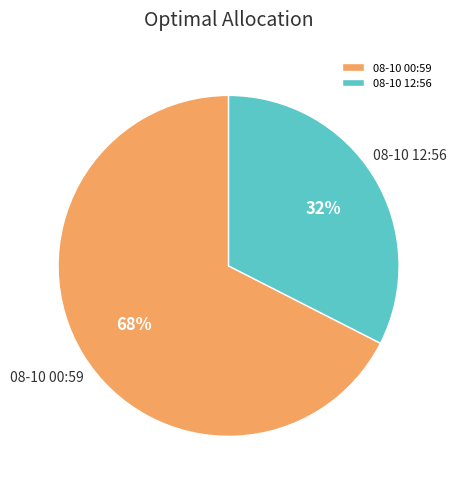

To the nearest percent, what is the average slice percentage?

50%